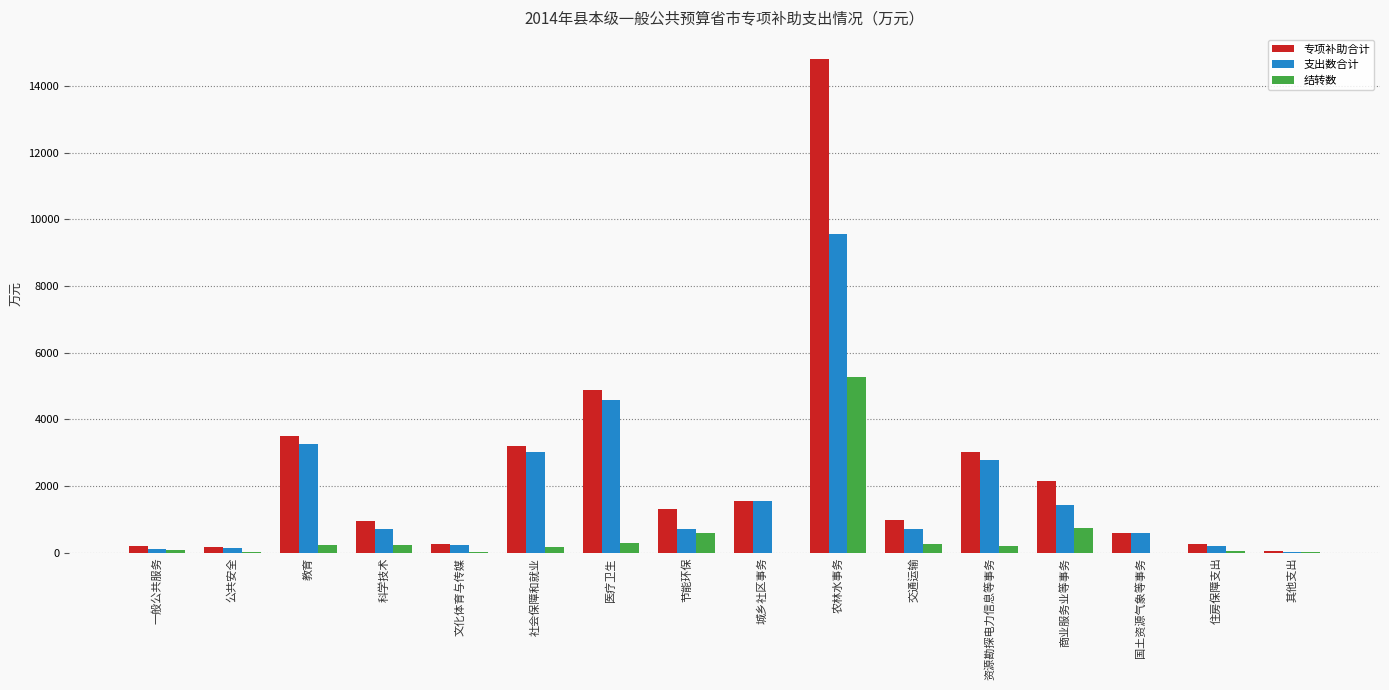

What is the sum of all 支出数合计 values?

29713